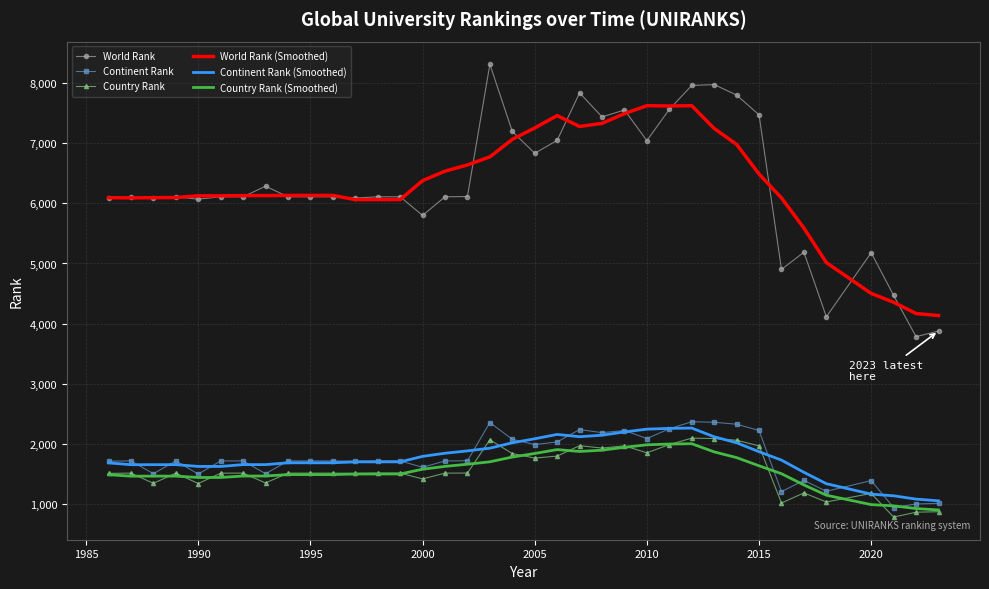

True or false: Continent Rank and World Rank (Smoothed) cross at least once.

False